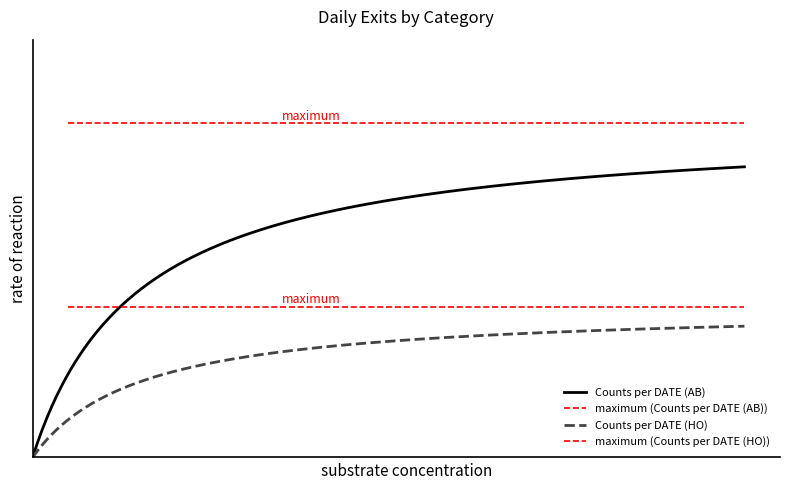

How many categories are shown in the chart?

13